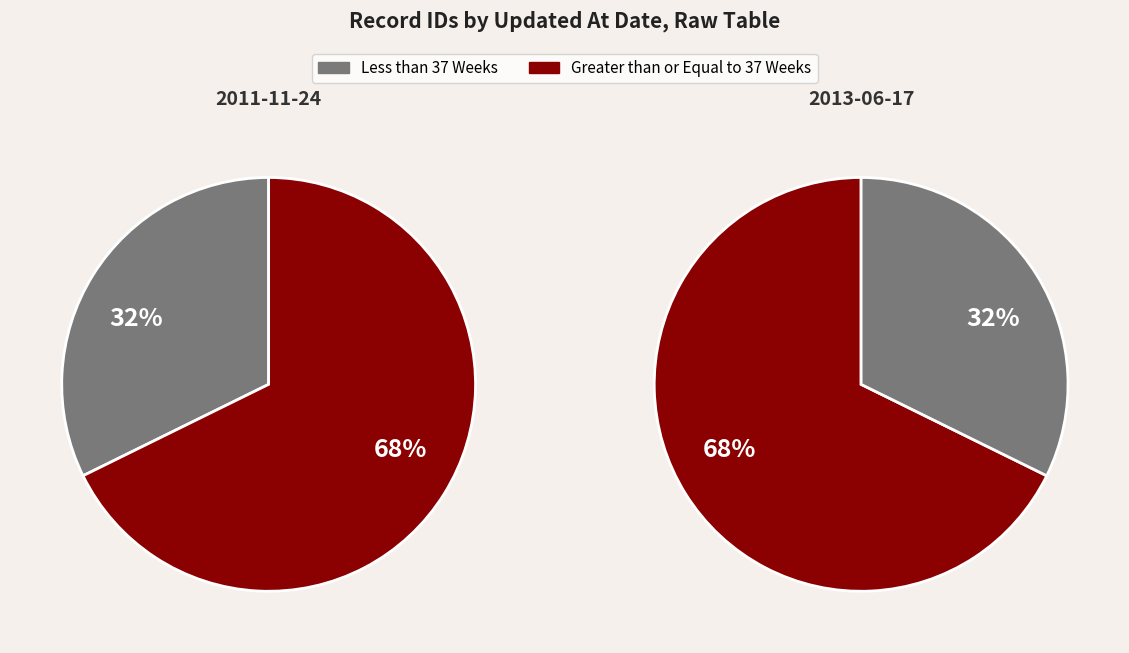

Count the number of slices in the pie.

2